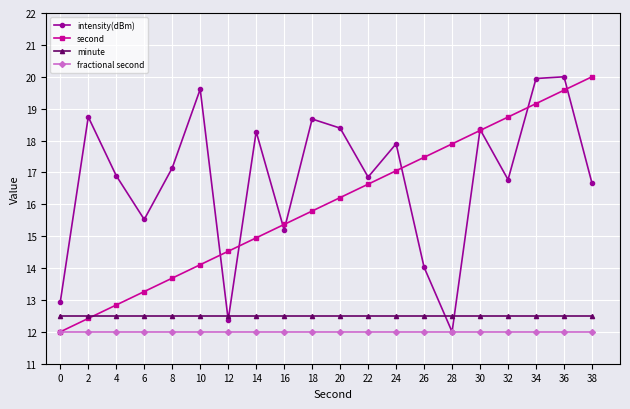

How many series are shown in this chart?

4